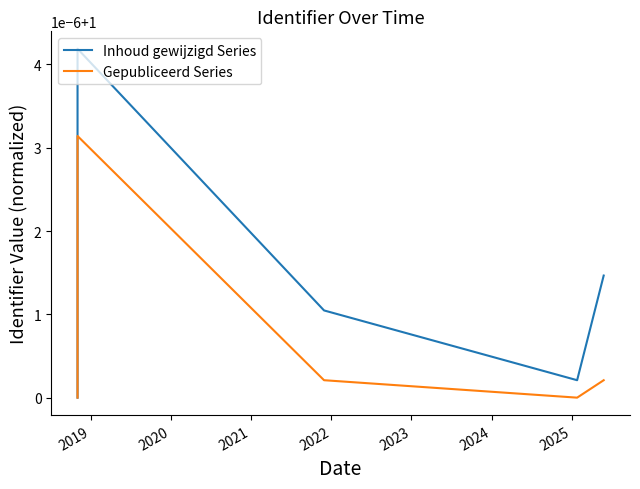

Which series has the widest spread of values?

Inhoud gewijzigd Series